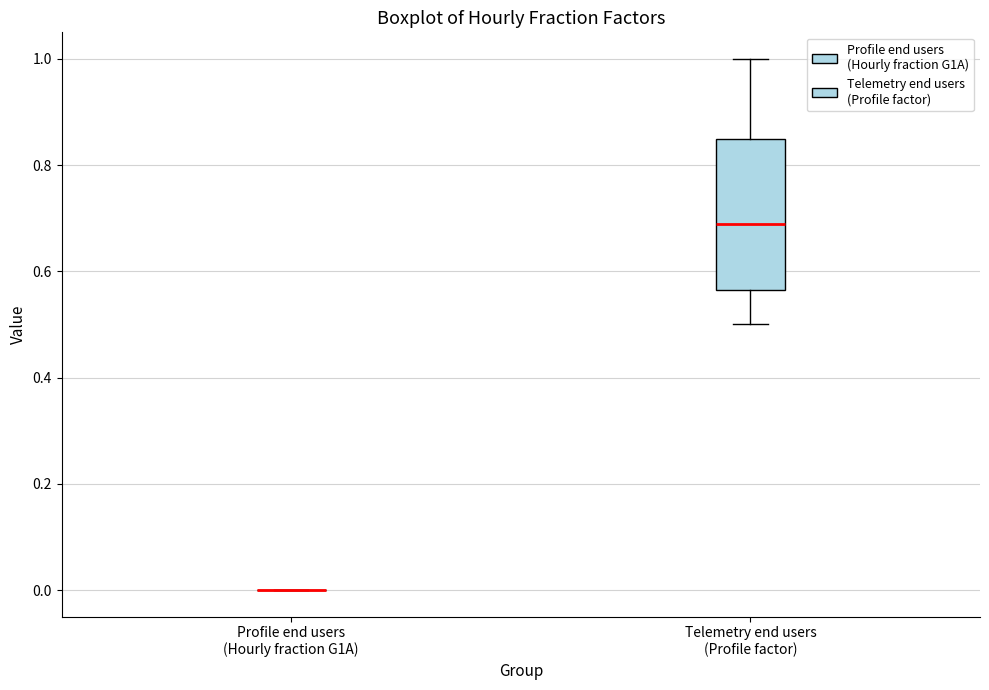

Comparing the boxes themselves (not the whiskers), which one is the tallest?

Telemetry end users (Profile factor)